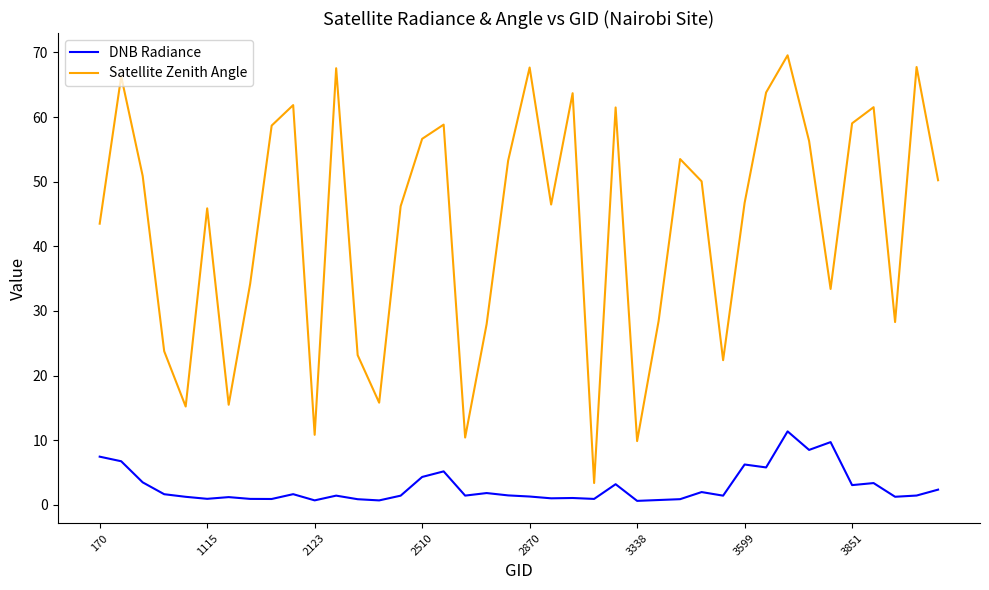

Which series has the largest total across all categories?

Satellite Zenith Angle